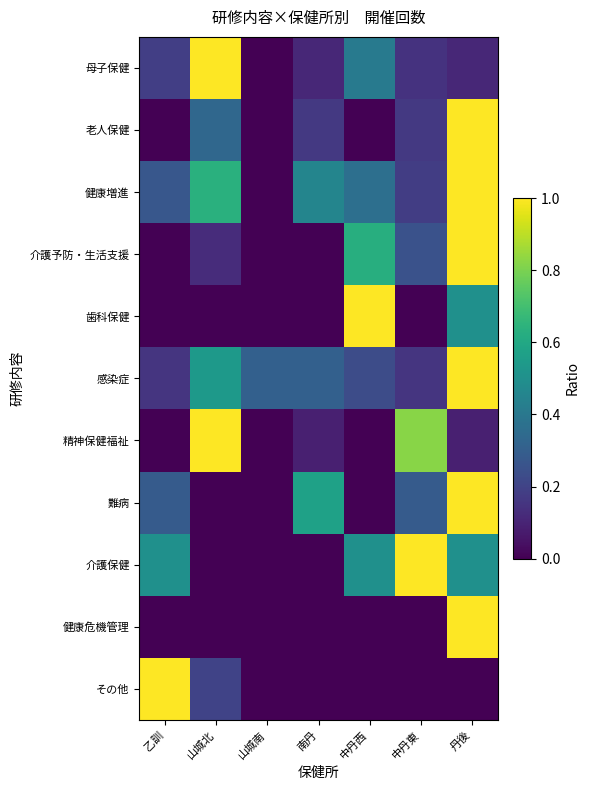

At which category is the sum across all series the highest?

丹後